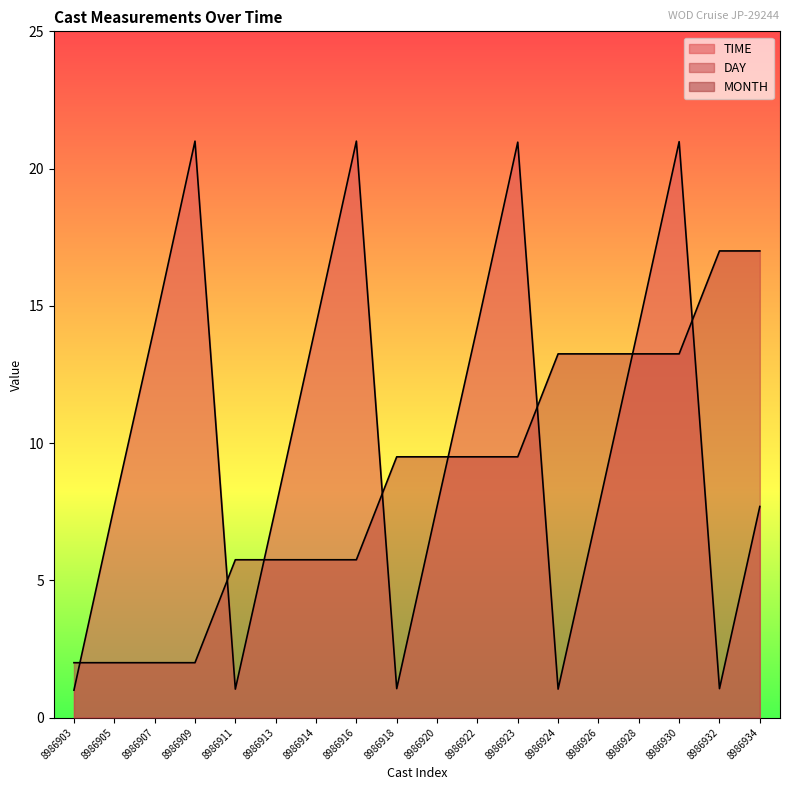

Rank the categories by DAY value from highest to lowest.

8986932, 8986934, 8986924, 8986926, 8986928, 8986930, 8986918, 8986920, 8986922, 8986923, 8986911, 8986913, 8986914, 8986916, 8986903, 8986905, 8986907, 8986909